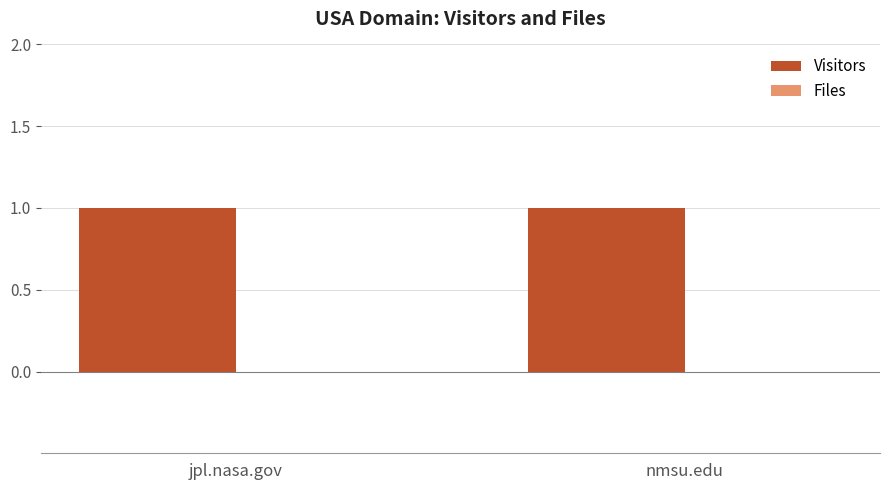

What is the total value across all series at jpl.nasa.gov?

1